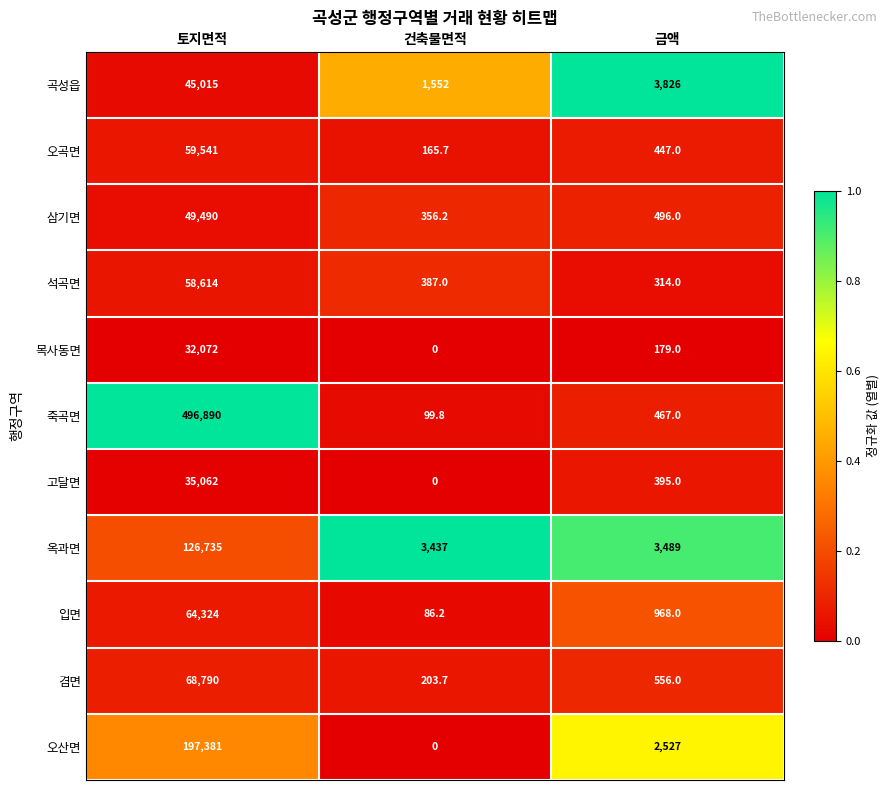

At 금액, list the series in order from largest to smallest.

곡성읍, 옥과면, 오산면, 입면, 겸면, 삼기면, 죽곡면, 오곡면, 고달면, 석곡면, 목사동면